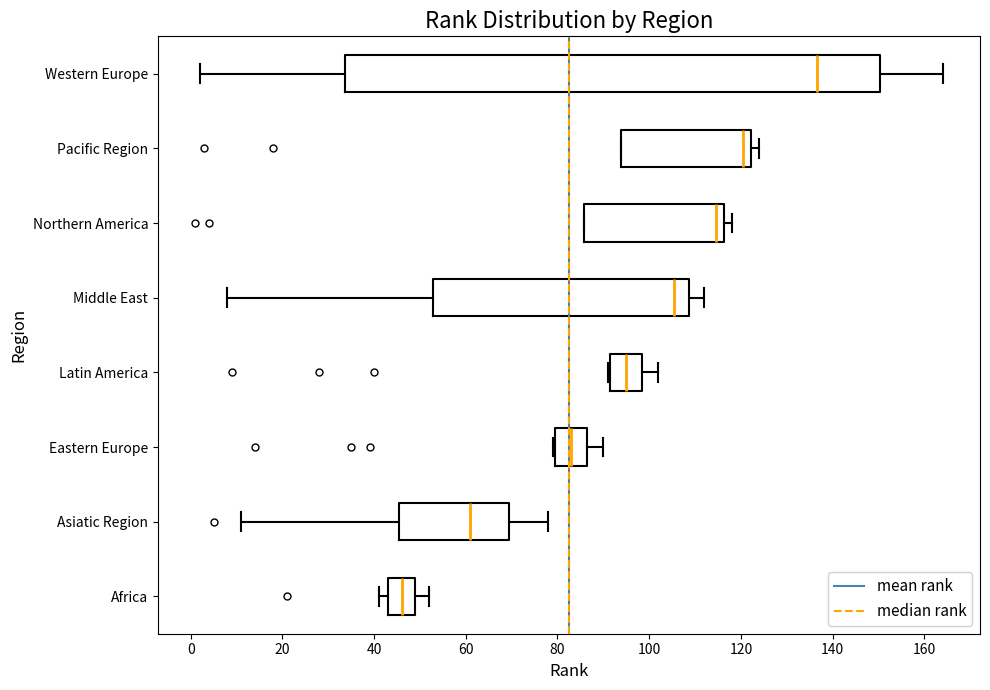

Which box has the furthest to the right median line?

Western Europe